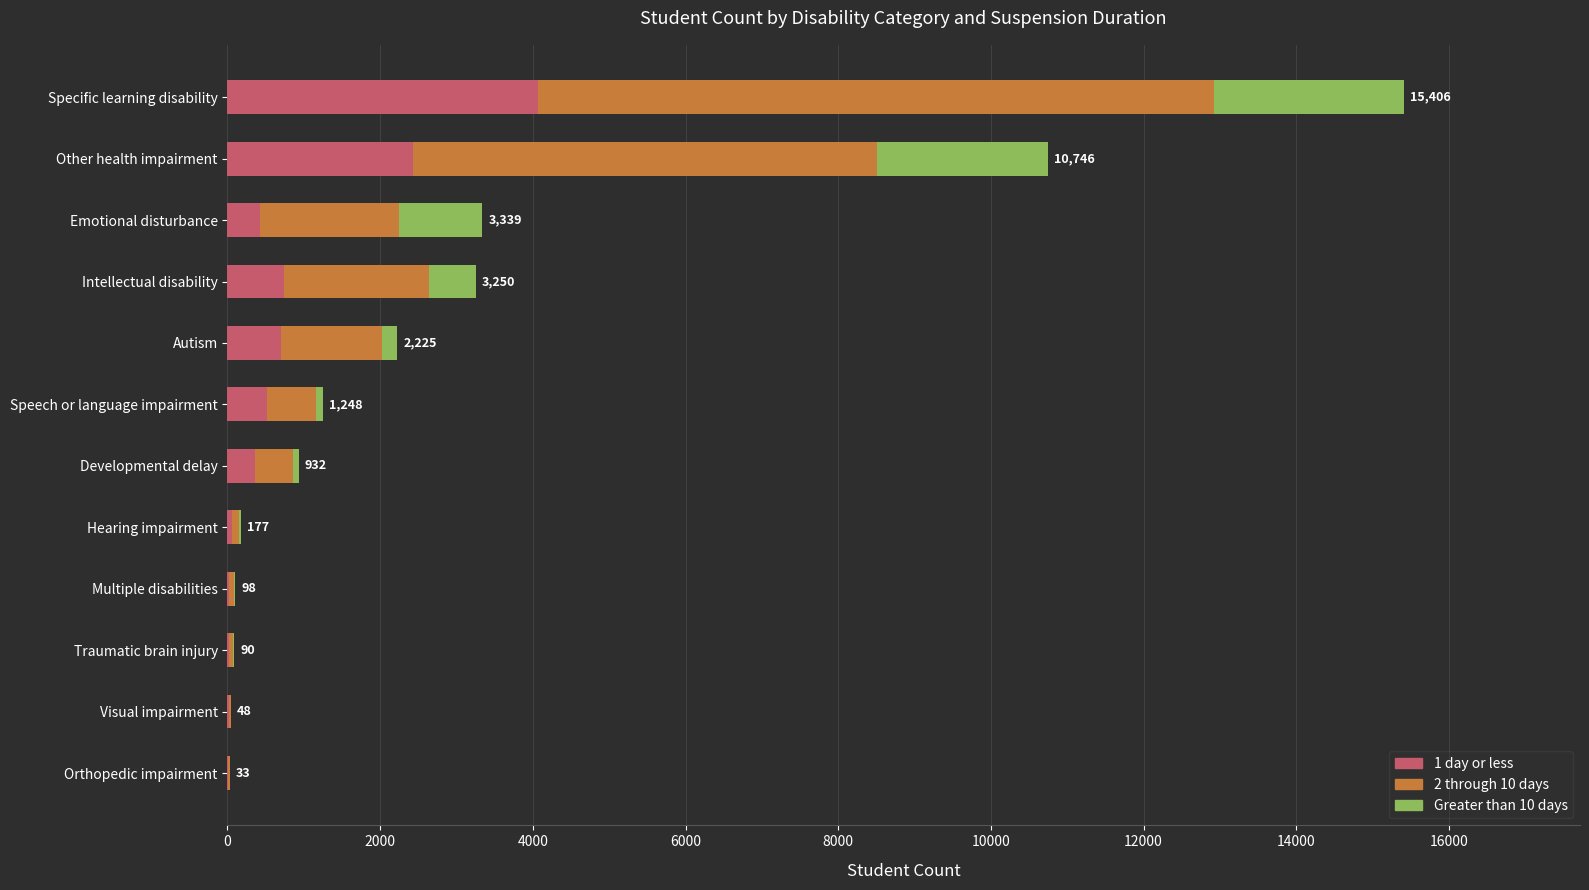

Which category has the highest value in the 1 day or less series?

Specific learning disability